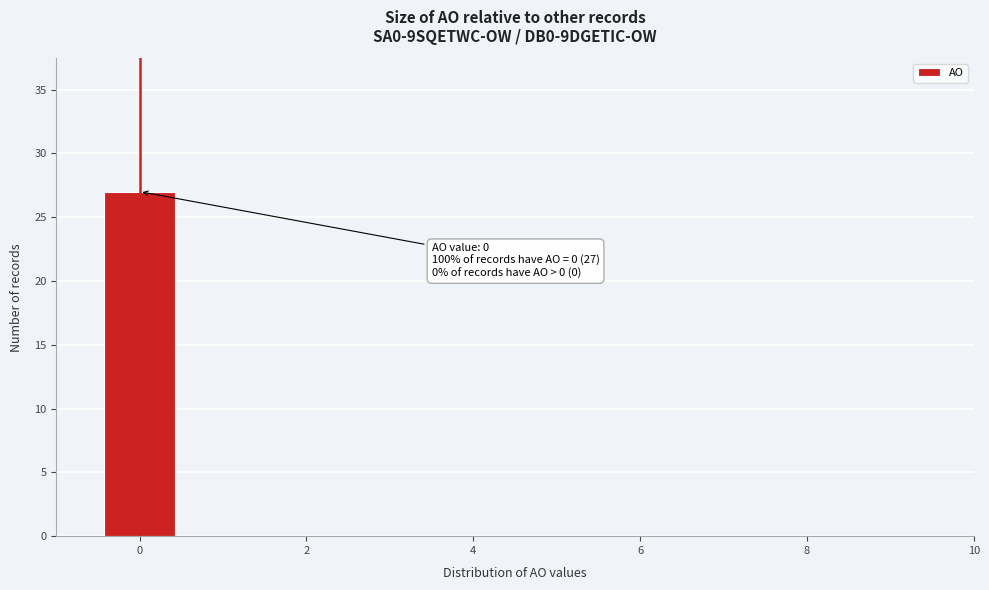

Which range on the x-axis has the tallest bar?

-0.5 to 0.5